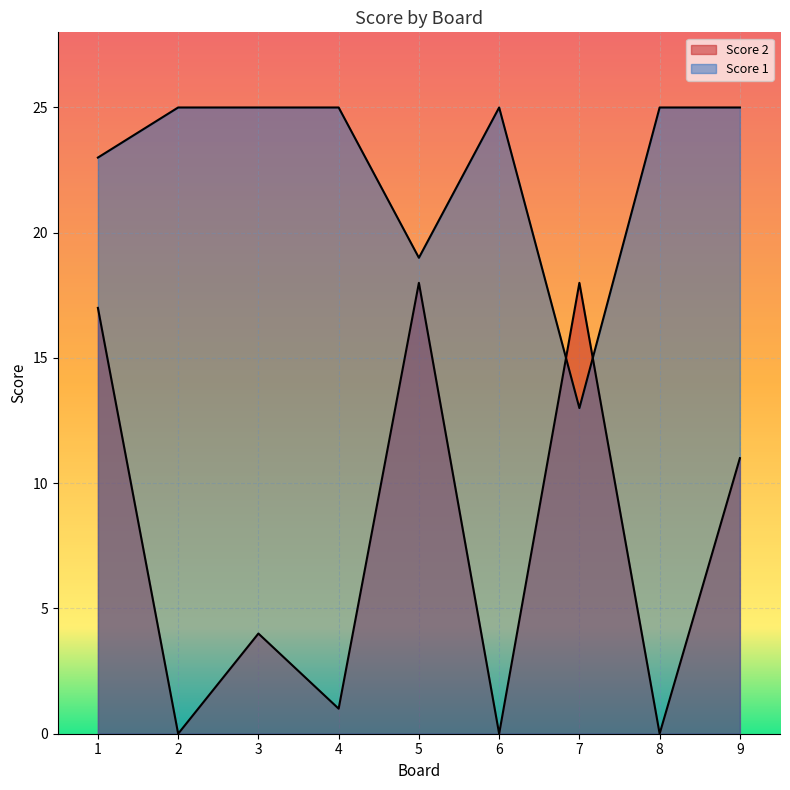

List the series in order of their overall mean, lowest first.

Score 2, Score 1